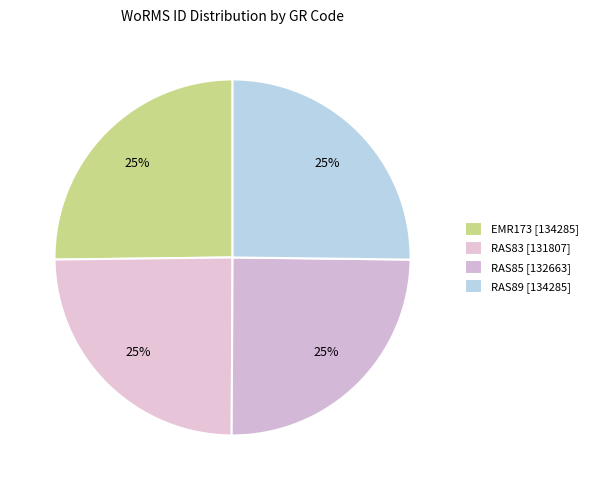

Approximately how many times larger is the value at RAS85 compared to EMR173?

1.0